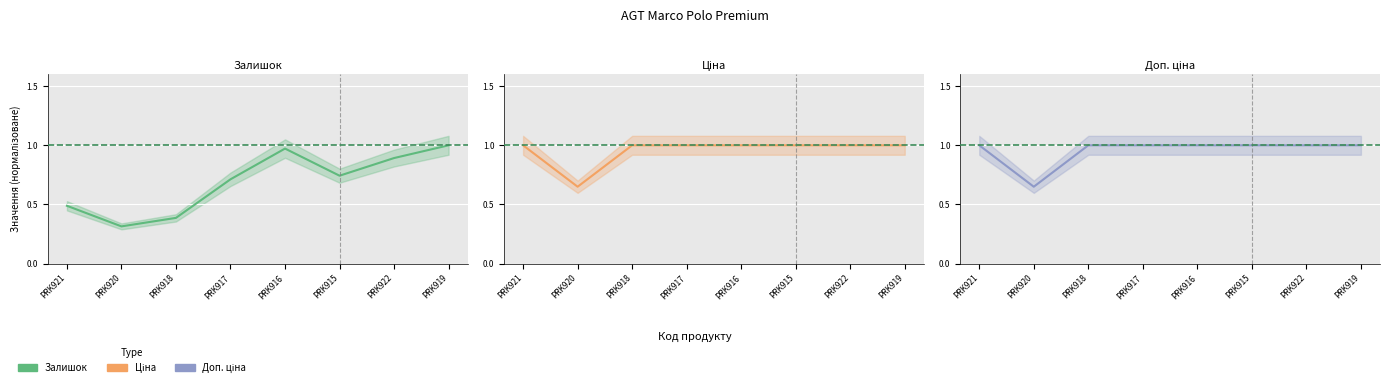

At PRK919, list the series in order from largest to smallest.

Залишок, Ціна, Доп. ціна